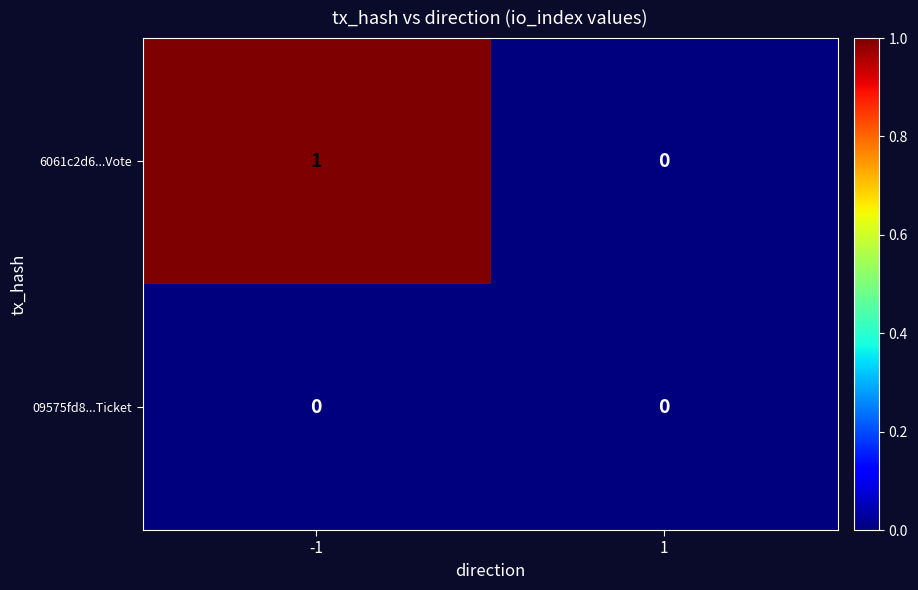

Rank the series at -1 from lowest to highest value.

09575fd8...Ticket, 6061c2d6...Vote